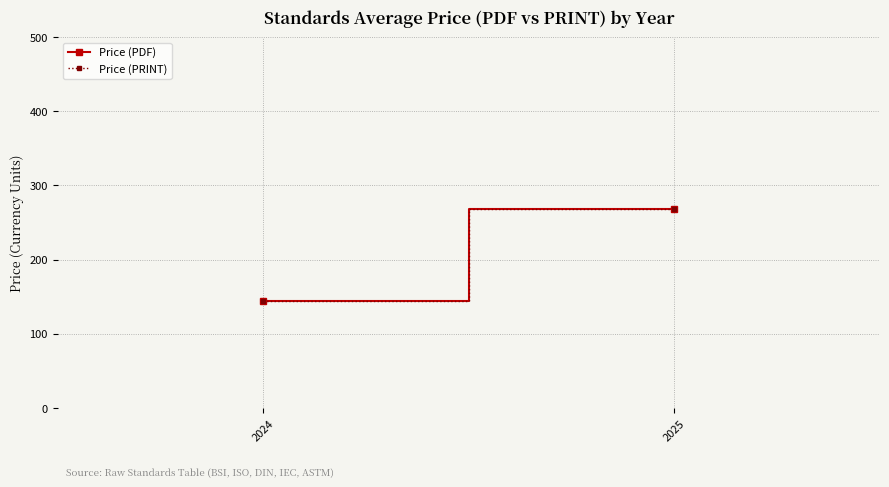

Is this an area chart (filled region under the line)?

No